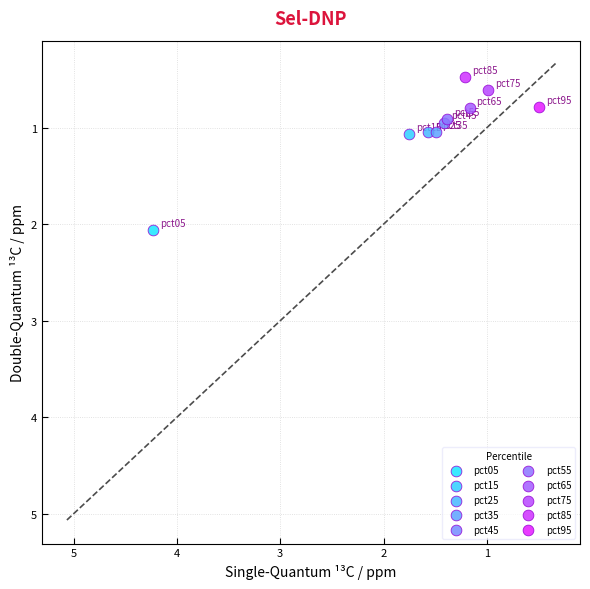

Which series contains the highest Y value?

pct05